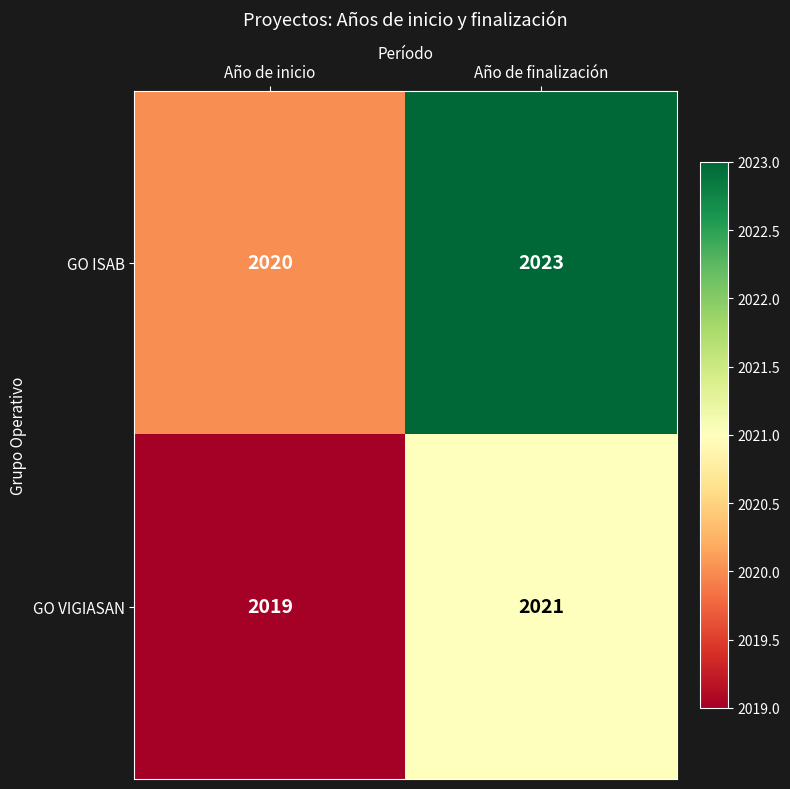

Rank the series at Año de finalización from highest to lowest value.

GO ISAB, GO VIGIASAN